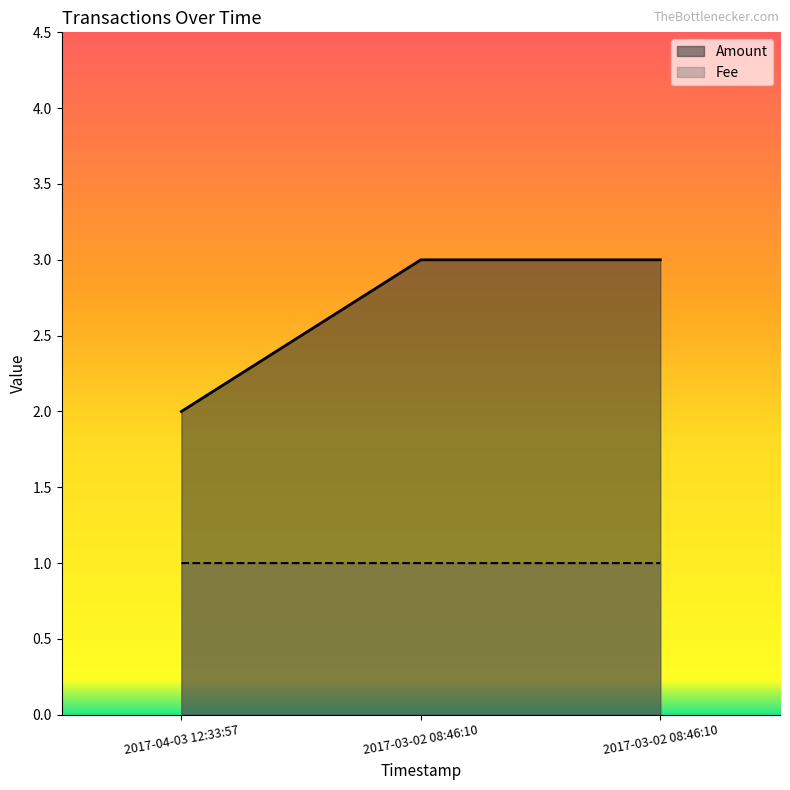

What is the maximum value shown in the chart?

3.0